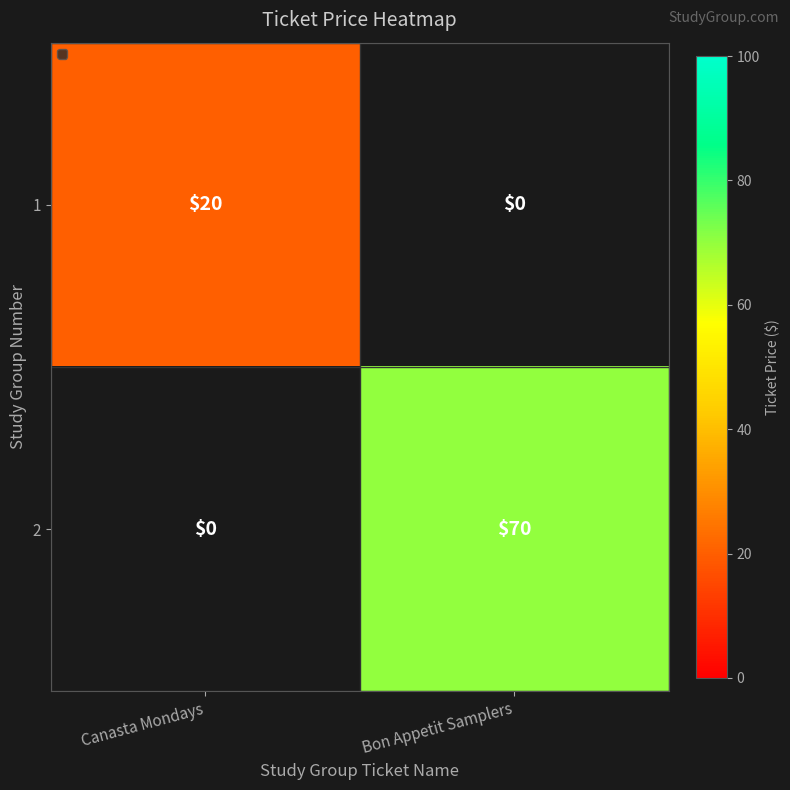

The value of 2 at Bon Appetit Samplers is 70. True or false?

True